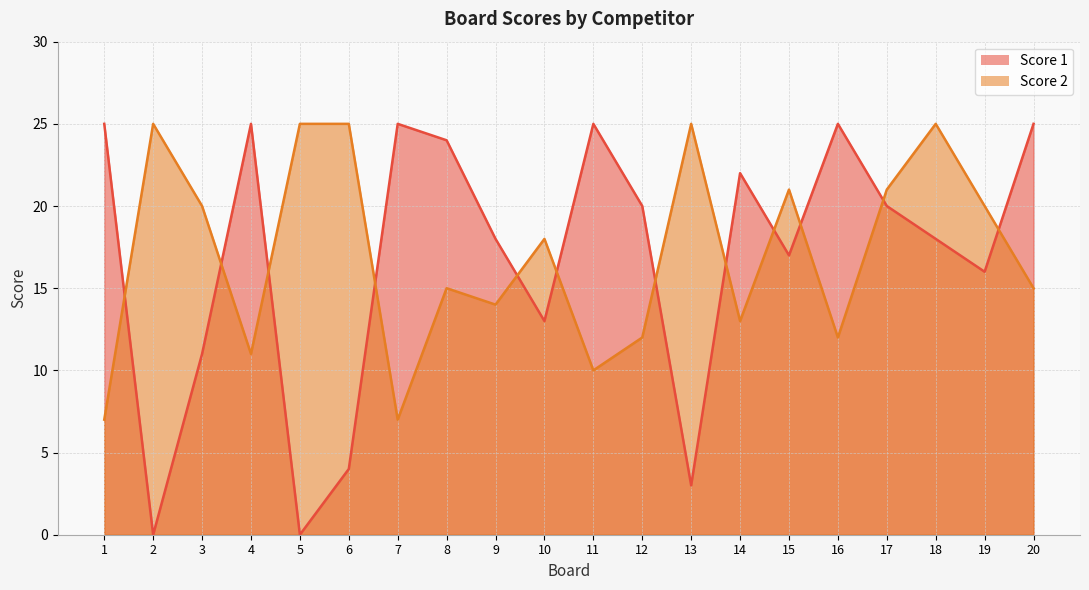

What is the difference between the highest and lowest values at 8?

9